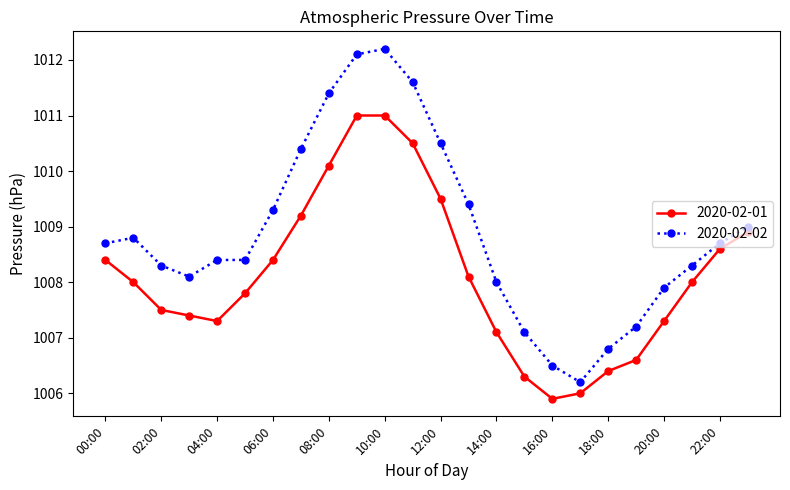

What is the minimum value for 2020-02-01?

1005.9